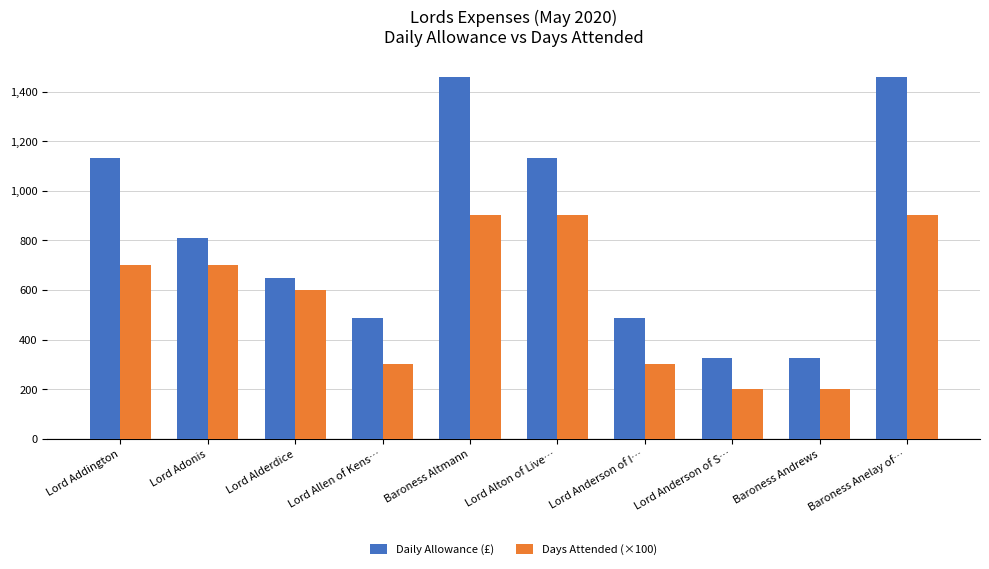

Reading left to right, extract all data points from this chart.

Daily Allowance (£): 1134.0	810.0	648.0	486.0	1458.0	1134.0	486.0	324.0	324.0	1458.0
Days Attended (×100): 701.0	701.0	601.0	301.0	901.0	901.0	301.0	201.0	201.0	901.0